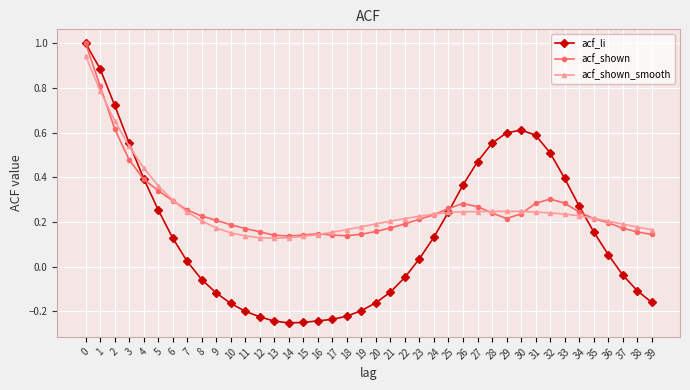

The value of acf_shown at 37 is 0.2. True or false?

True